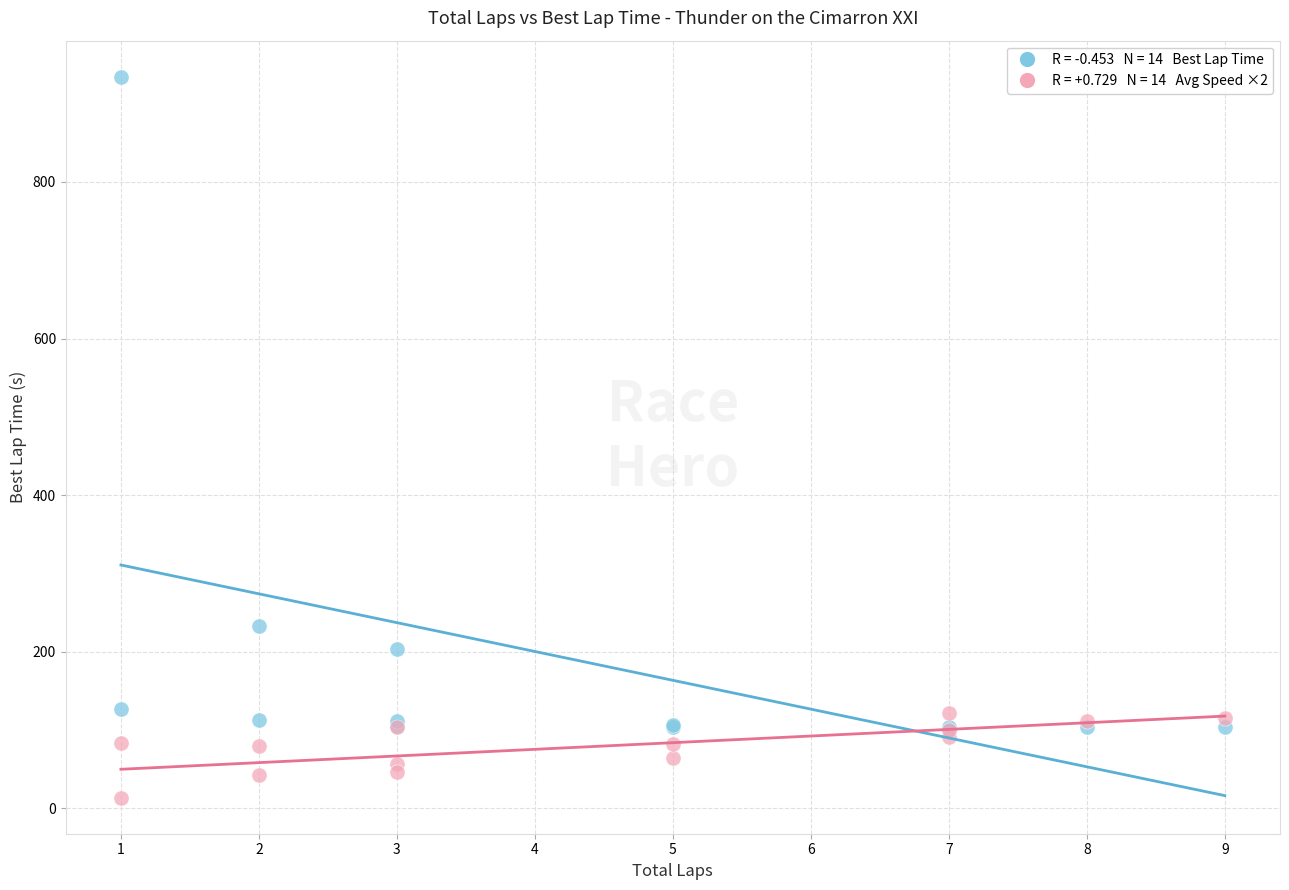

Across all series, what Y value is closest to 474?

232.7